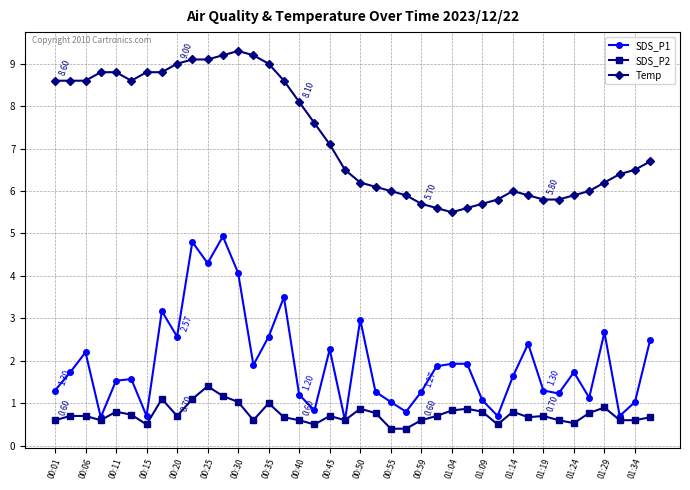

Rank the series by their maximum value, from lowest to highest.

SDS_P2, SDS_P1, Temp